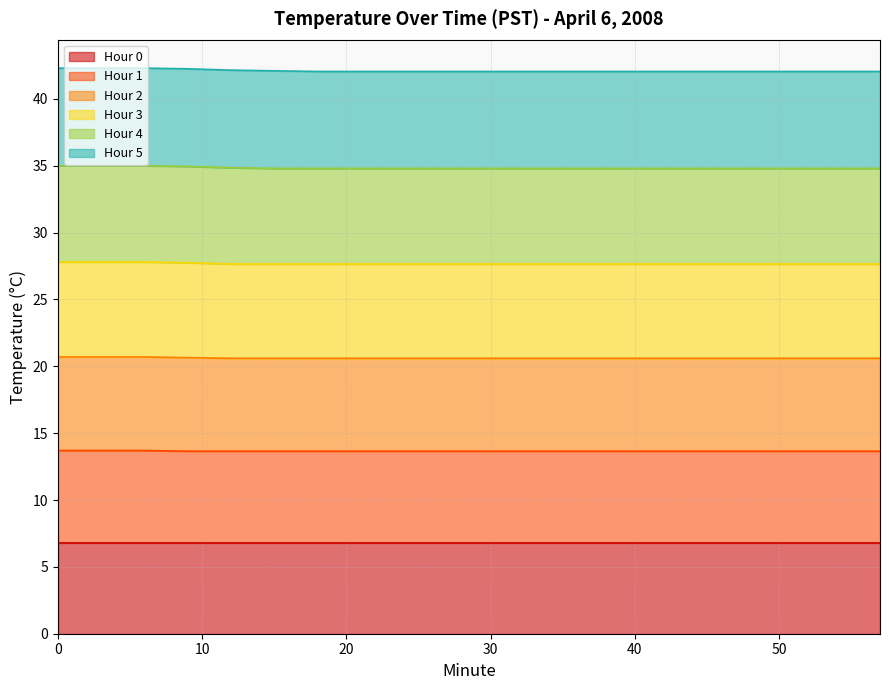

Is the value of Hour 1 at 18 greater than the value of Hour 3 at 42?

No